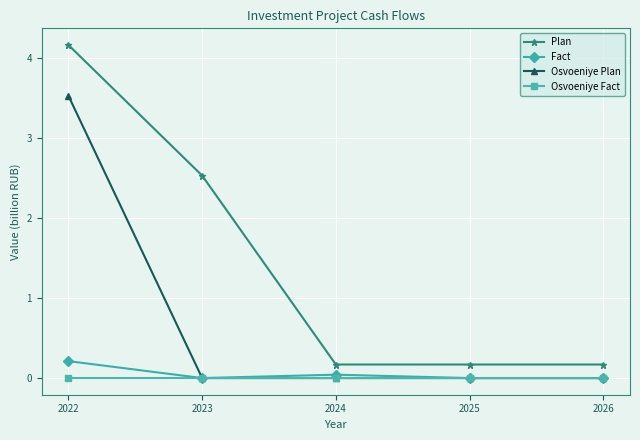

Does the chart display data point markers on the line(s)?

Yes